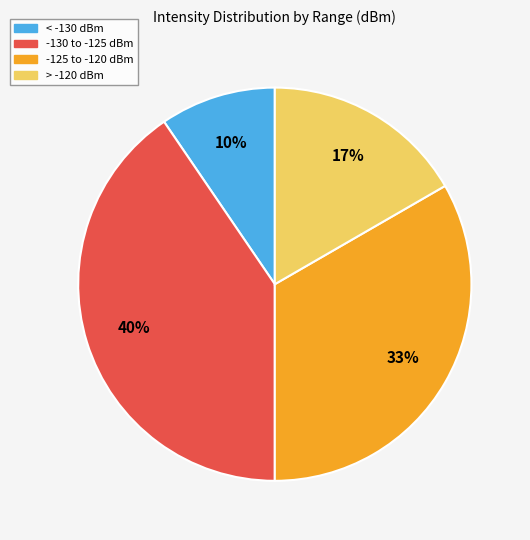

How many slices are in this pie chart?

4